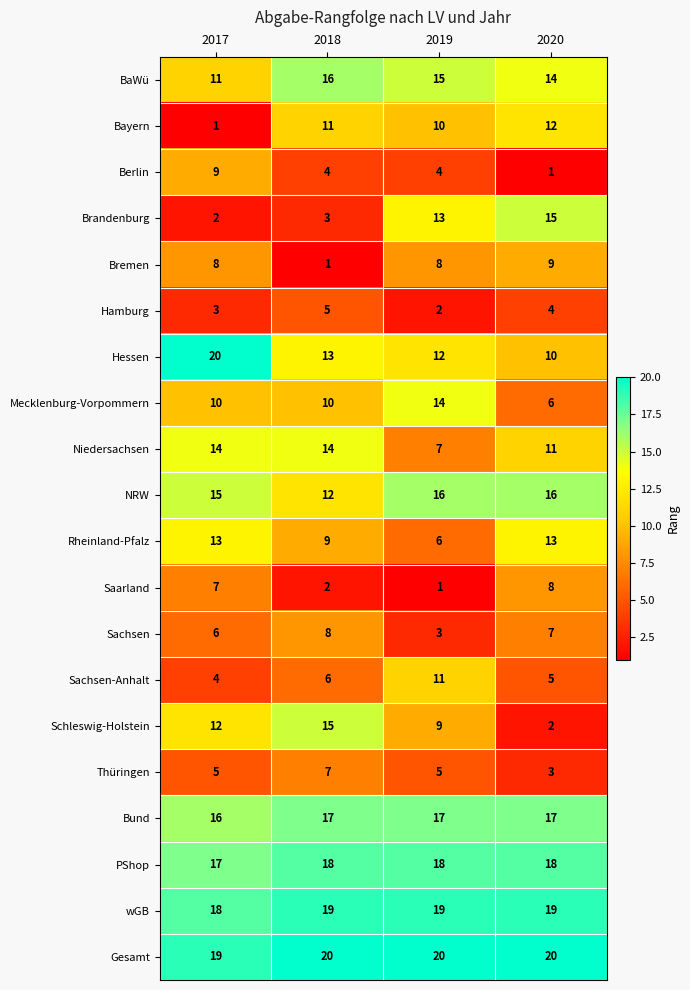

What is the sum of all wGB values?

75